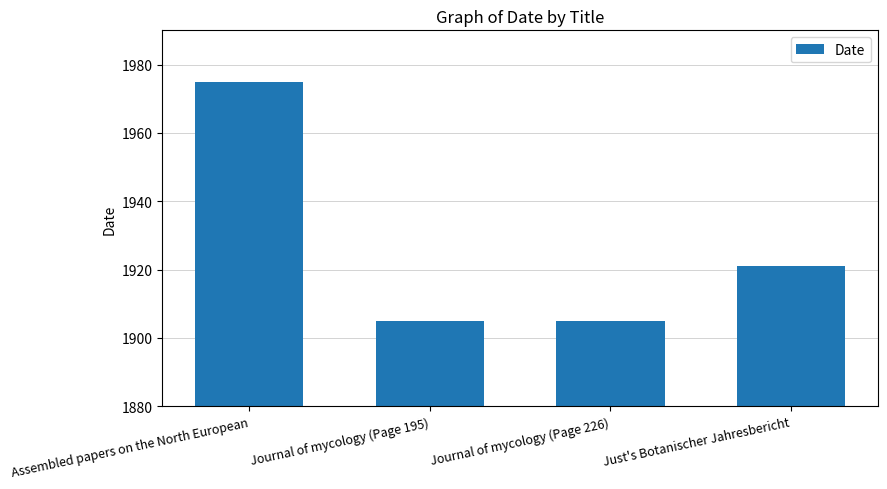

What is the label of the 2nd bar from the right?

Journal of mycology (Page 226)